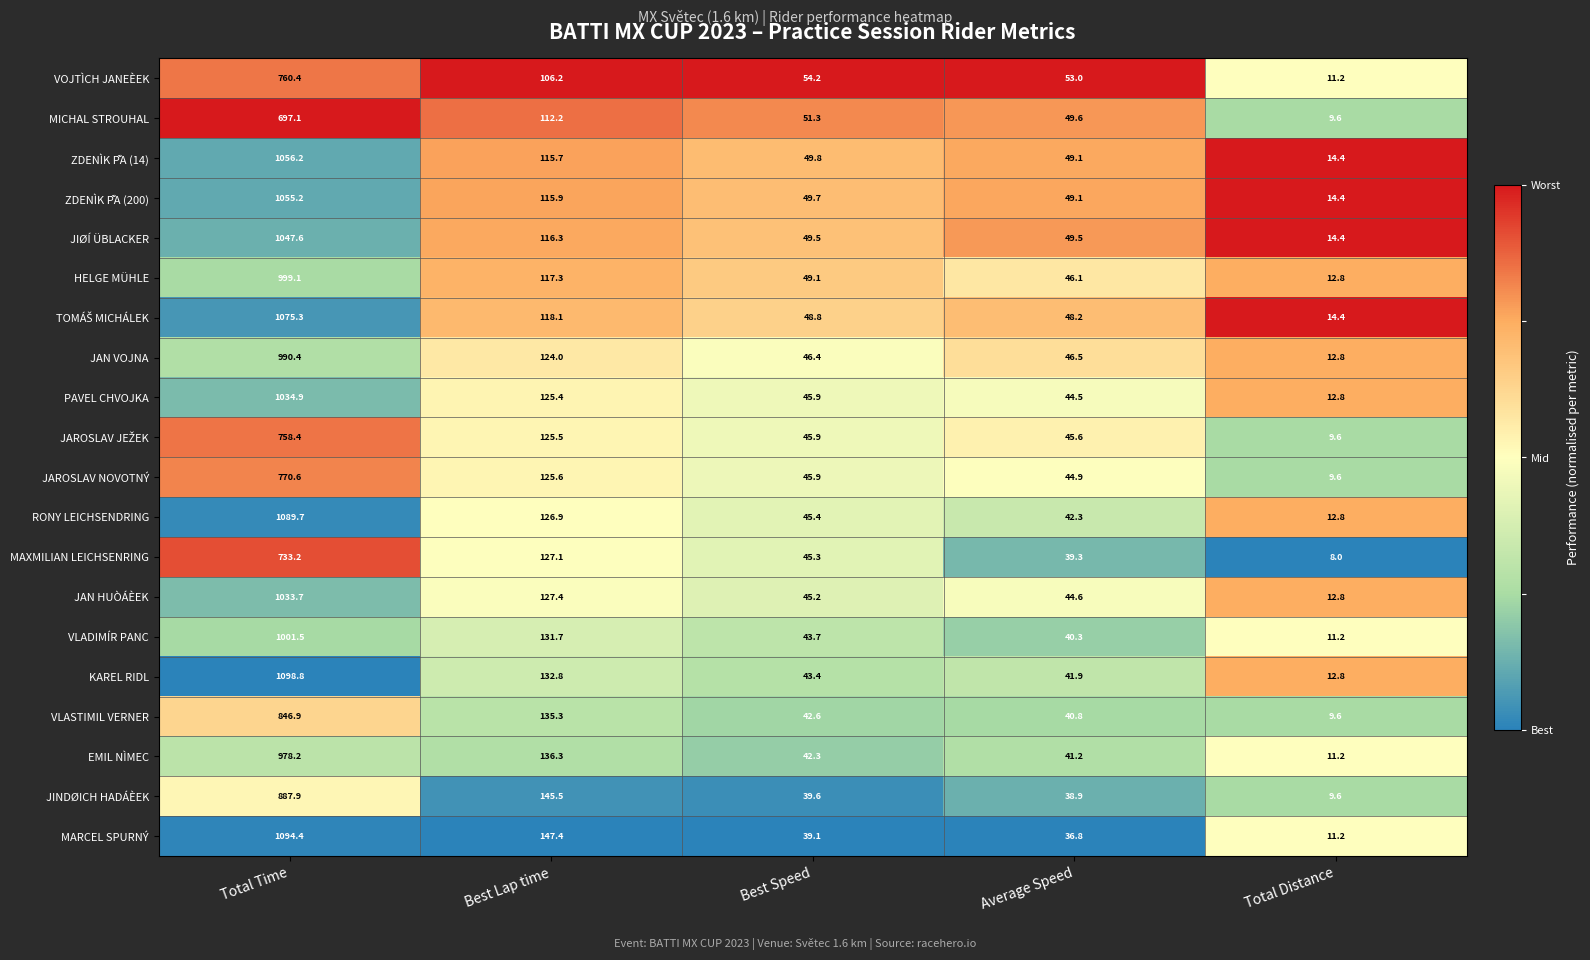

What is the sum of all VLADIMÍR PANC values?

1228.4